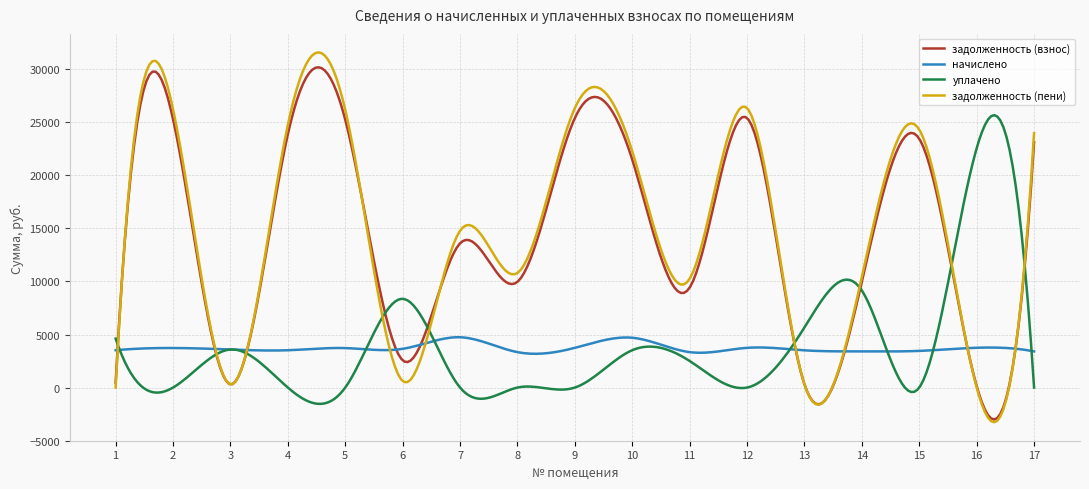

What is the highest value of the задолженность (пени) series?

31600.1